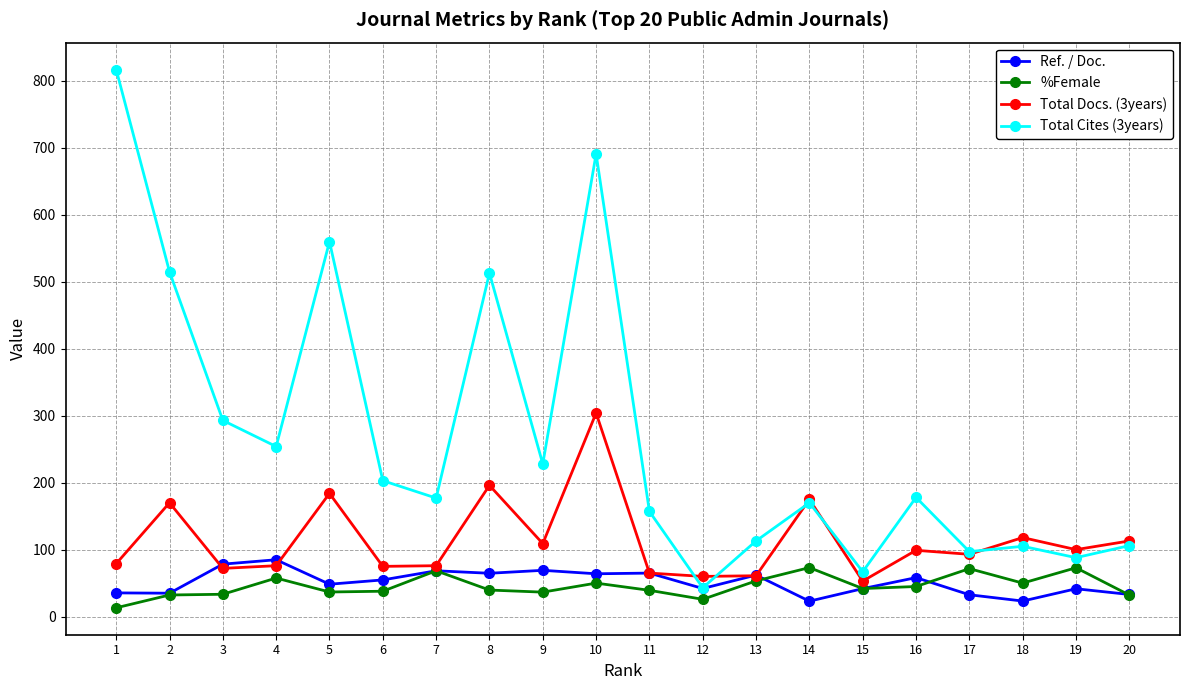

The value of %Female at 20 is 32.1. True or false?

True